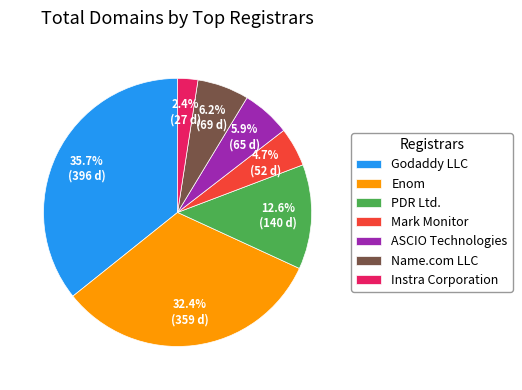

Between Godaddy LLC and ASCIO Technologies, which is larger?

Godaddy LLC